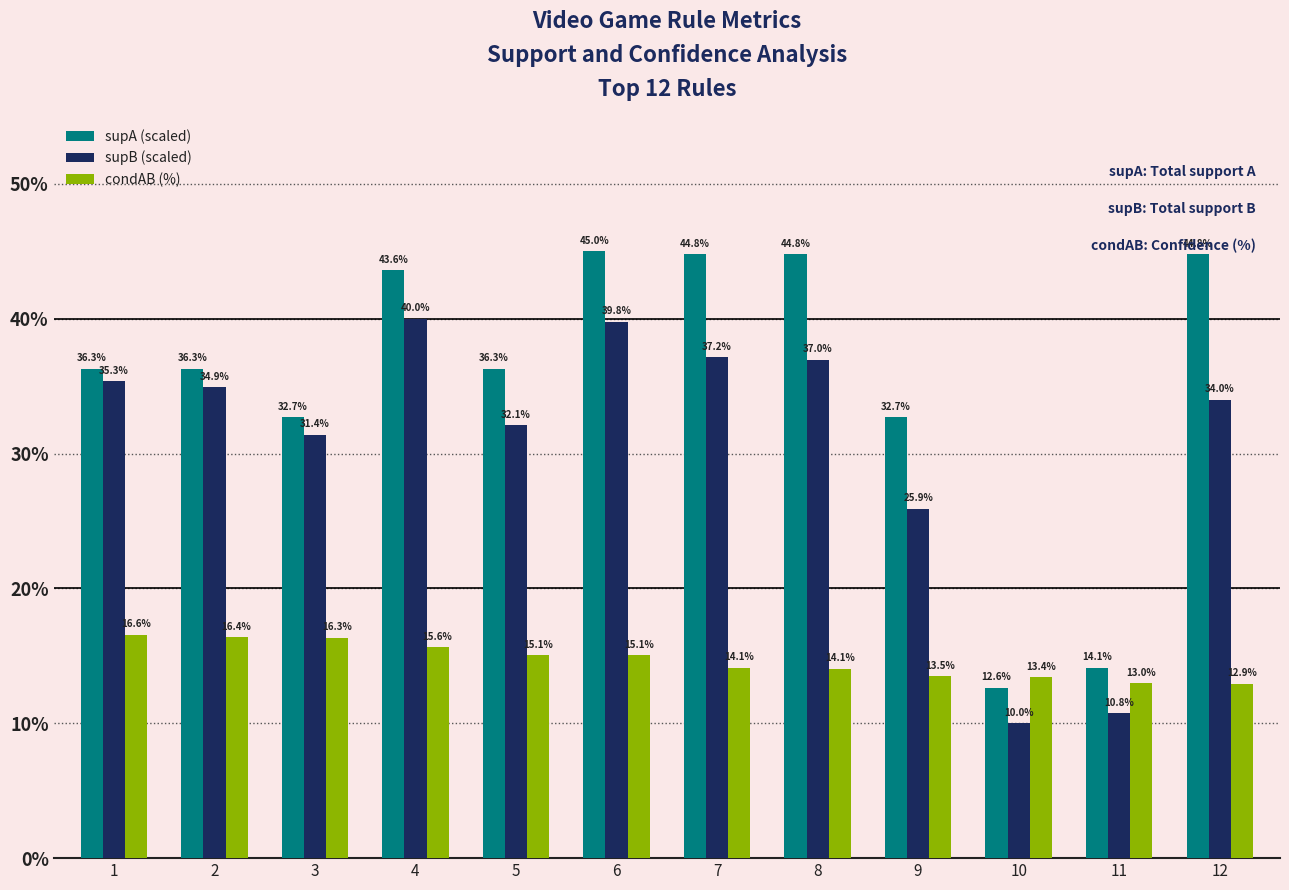

What is the value of the condAB (%) bar at the 1st from the left?

16.6